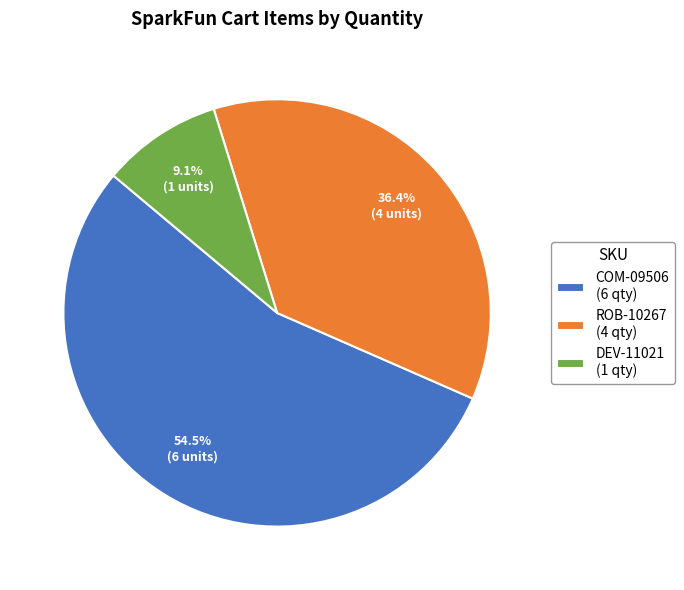

Approximately how many times larger is the value at COM-09506 compared to ROB-10267?

1.5